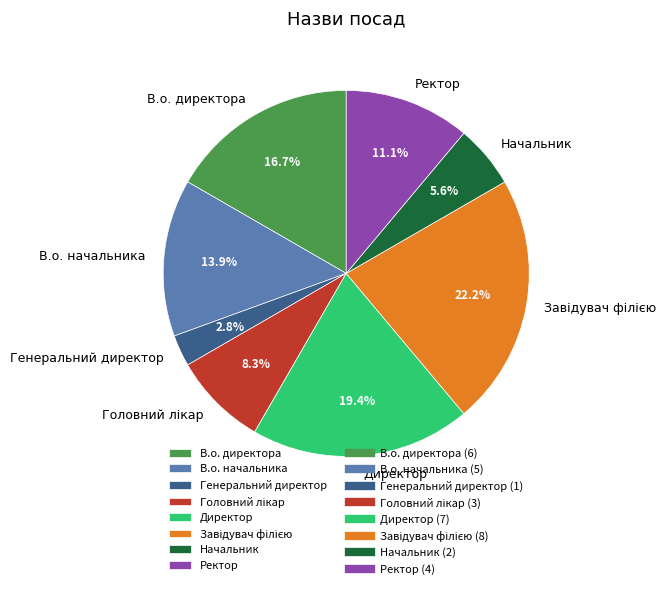

What is the ratio of the value at Директор to the value at Начальник?

3.5